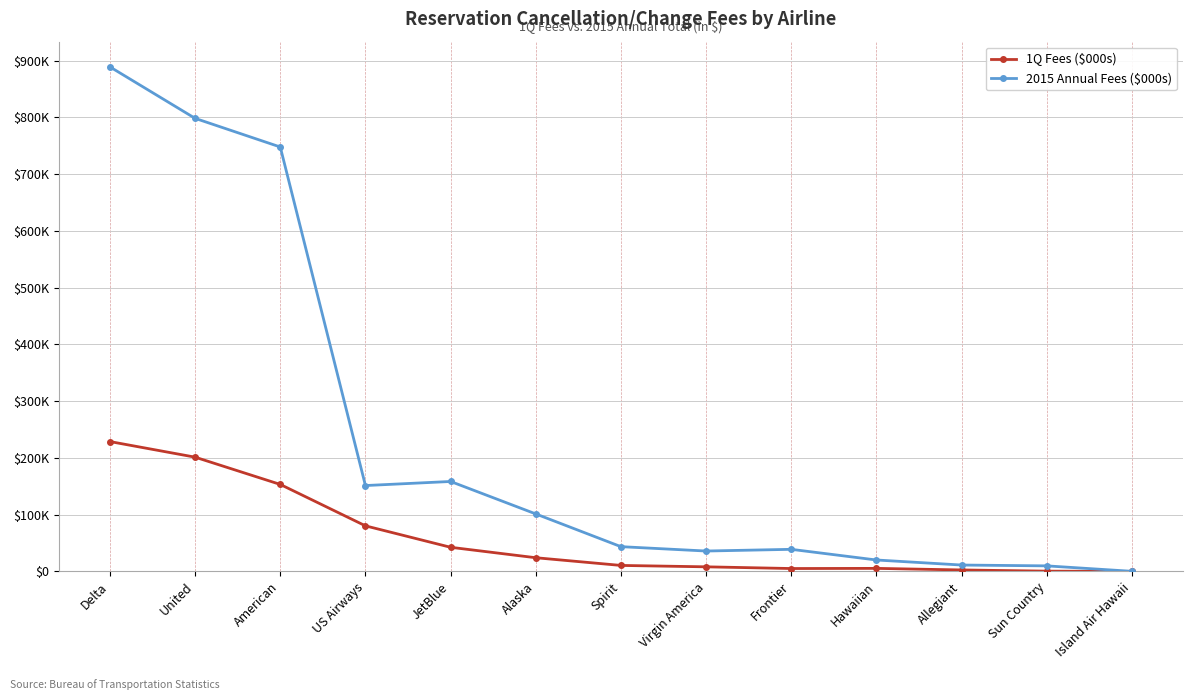

What is the label of the 1st point from the left?

Delta